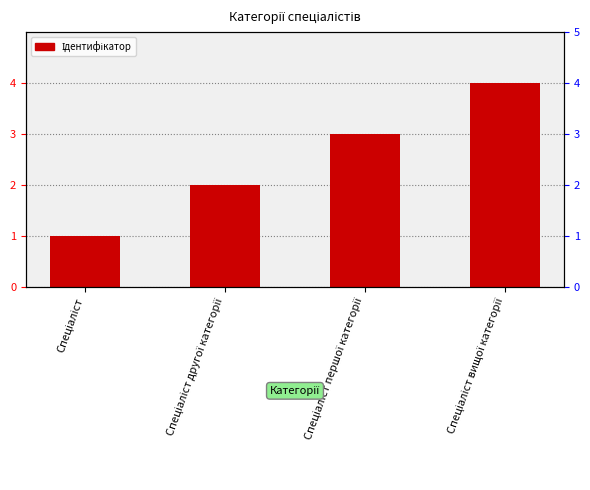

What is the smallest value displayed?

1